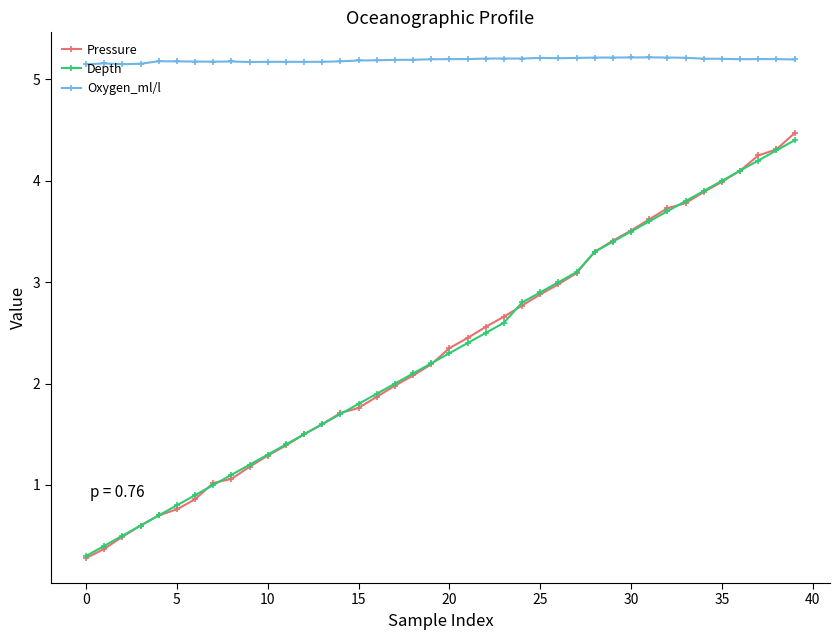

How many lines are shown in the chart?

3